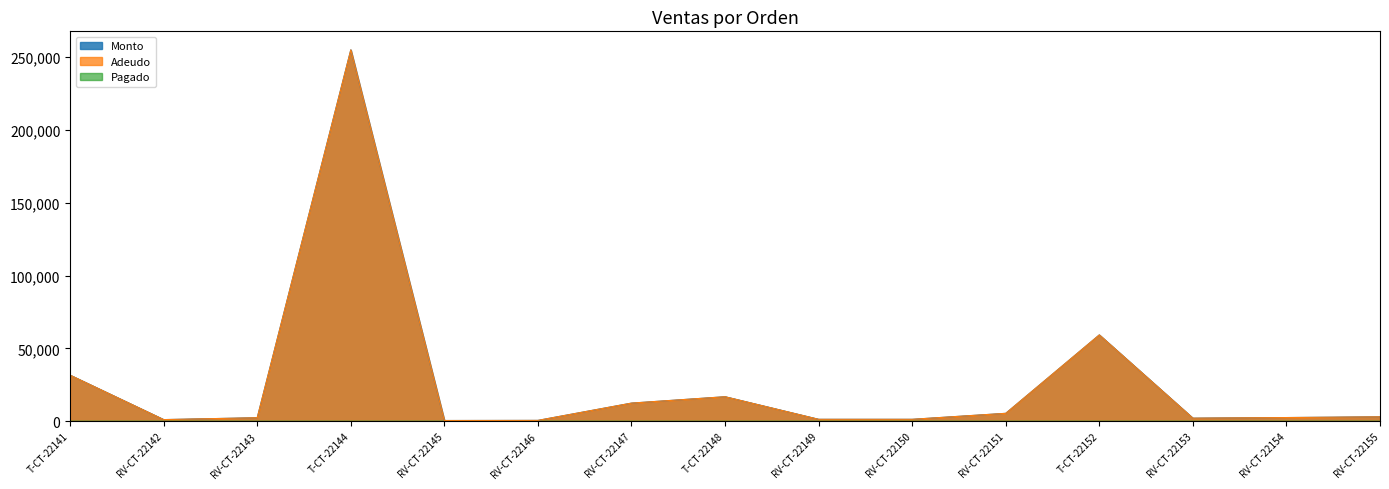

Does the chart display data point markers on the line(s)?

No